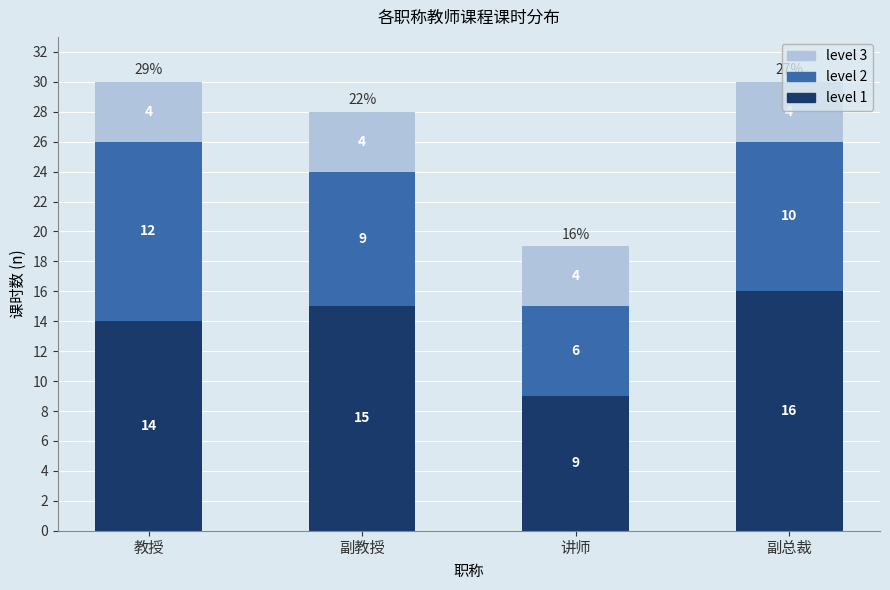

What is the difference between the second highest and minimum values in the level 1 series?

6